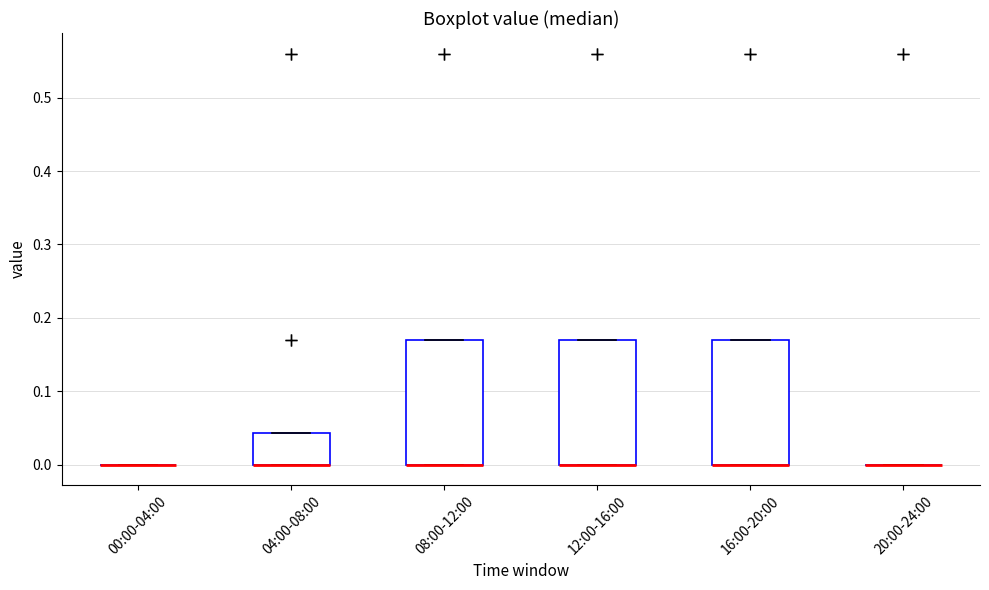

Reading left to right, transcribe this box plot: for each box, give where its median line is, the range the box spans, and where its two whiskers end, as read against the y-axis. The values are not printed on the chart, so give them approximately, as read against the axis.

00:00-04:00: box collapsed to a line at 0.00, whiskers 0.00 to 0.00
04:00-08:00: median 0.00 (drawn on the box's lower edge), box 0.00 to 0.04, whiskers 0.00 to 0.04
08:00-12:00: median 0.00 (drawn on the box's lower edge), box 0.00 to 0.17, whiskers 0.00 to 0.17
12:00-16:00: median 0.00 (drawn on the box's lower edge), box 0.00 to 0.17, whiskers 0.00 to 0.17
16:00-20:00: median 0.00 (drawn on the box's lower edge), box 0.00 to 0.17, whiskers 0.00 to 0.17
20:00-24:00: box collapsed to a line at 0.00, whiskers 0.00 to 0.00